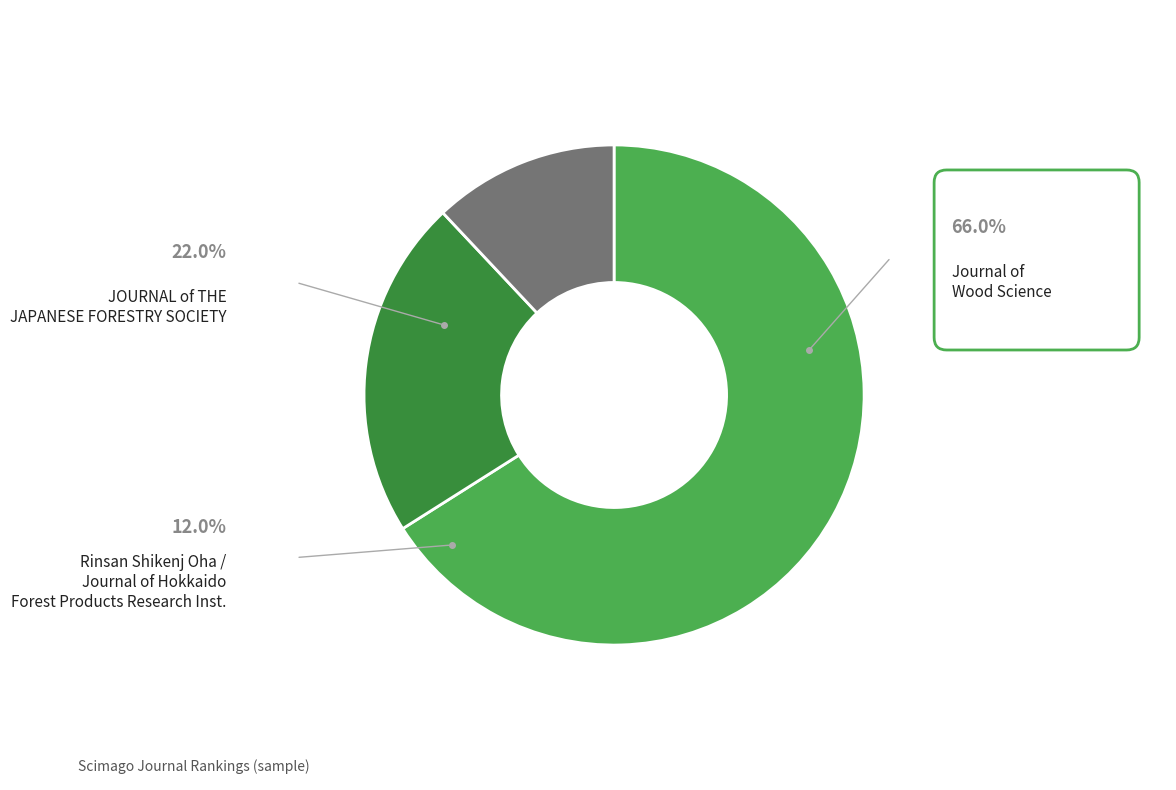

Is there a majority slice in this chart?

Yes